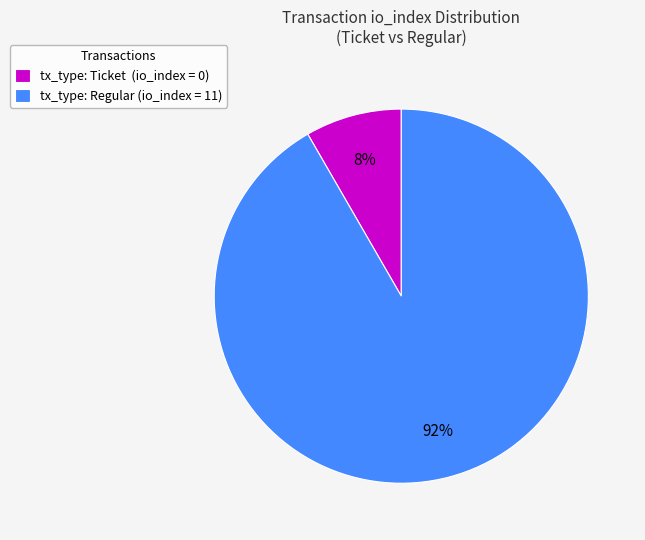

To the nearest percent, what is the average slice percentage?

50%